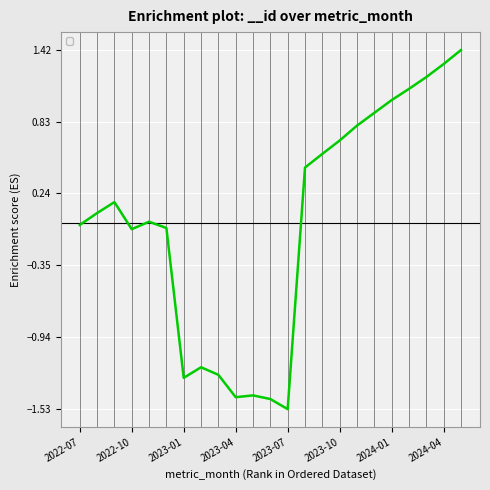

What is the difference between the maximum and minimum values?

3.0